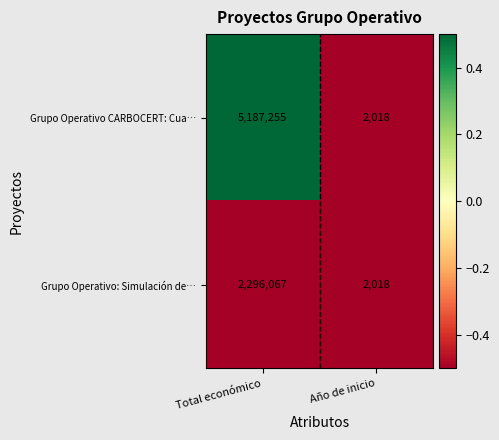

Reading right to left, what are all the values shown in this chart?

Grupo Operativo CARBOCERT: Cua…: Año de inicio=2018	Total económico=5187255
Grupo Operativo: Simulación de…: Año de inicio=2018	Total económico=2296067